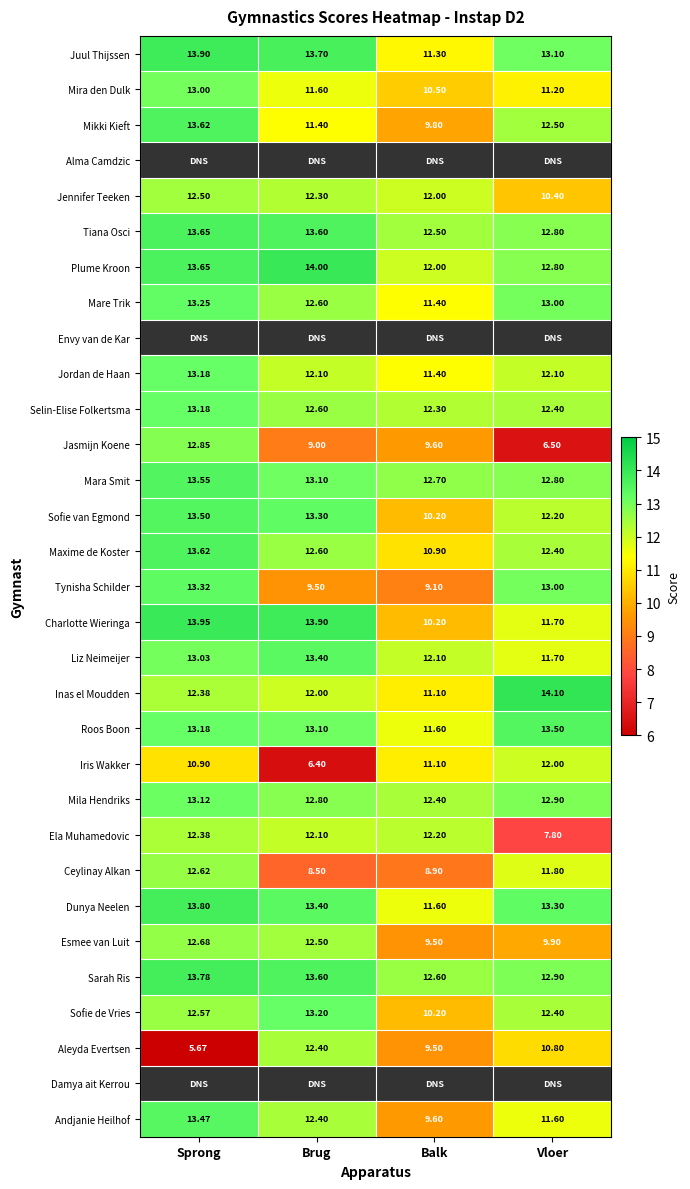

Which category has the lowest value in the Iris Wakker series?

Brug